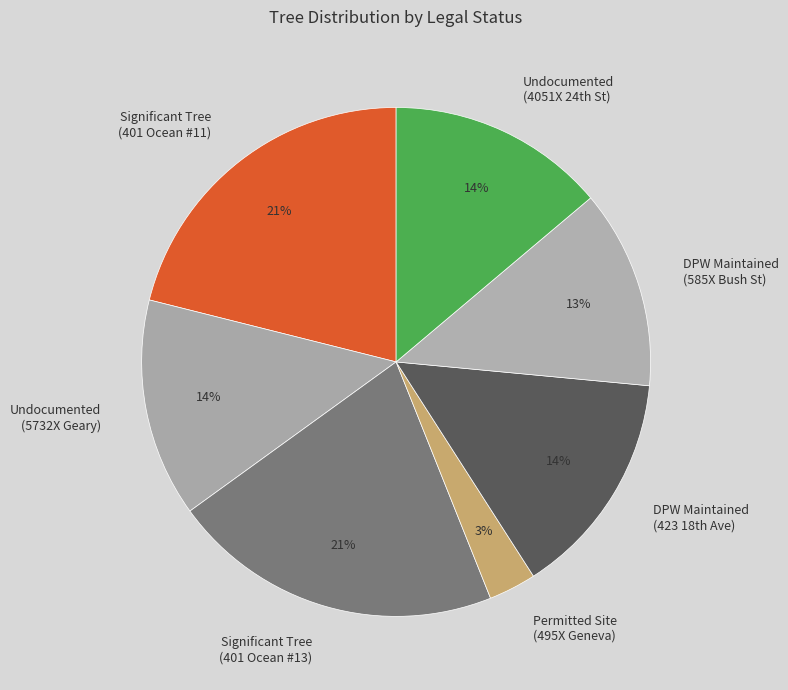

Is it true that Significant Tree (401 Ocean #11) is 21% of the pie?

True